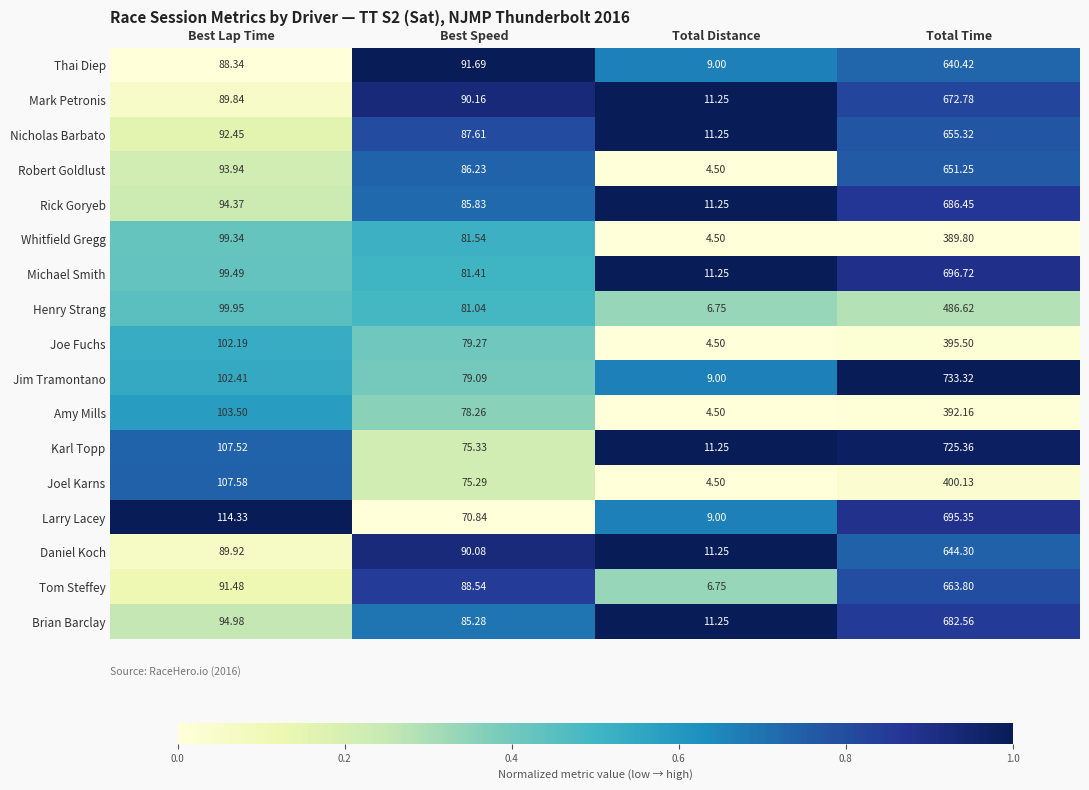

What is the spread (max minus min) of values at Total Time?

343.5